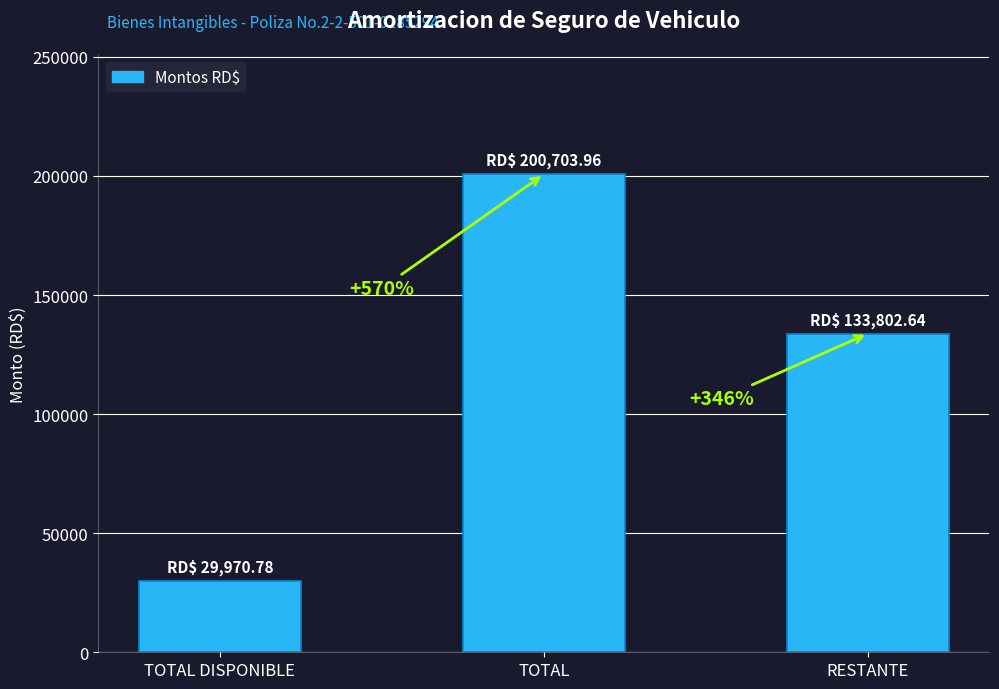

What is the difference between the maximum and minimum values?

170733.2